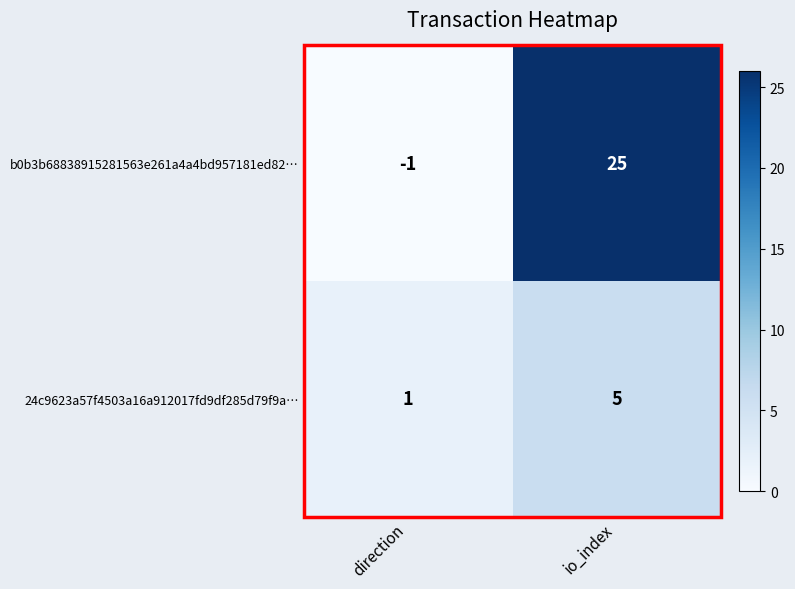

What is the total value across all series at io_index?

30